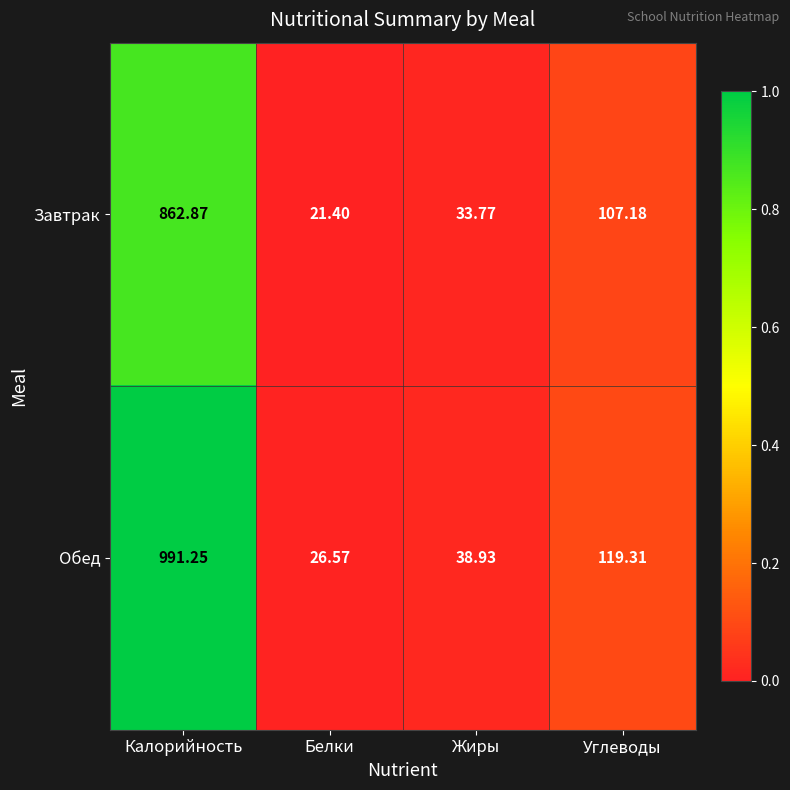

Which series changed the most between Белки and Жиры?

Завтрак